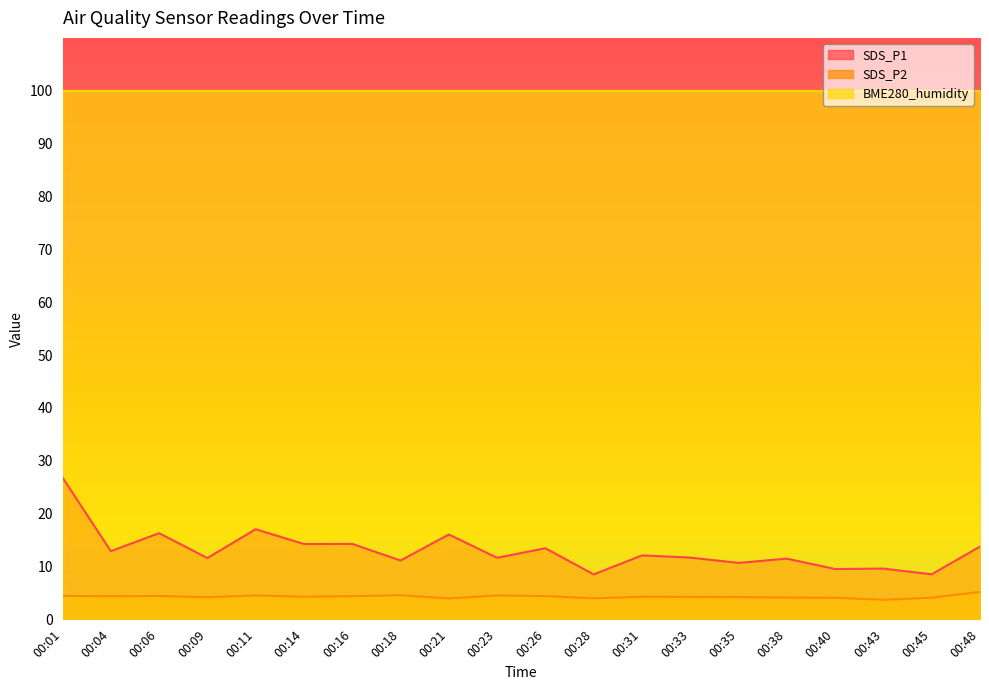

Does the chart display data point markers on the line(s)?

No